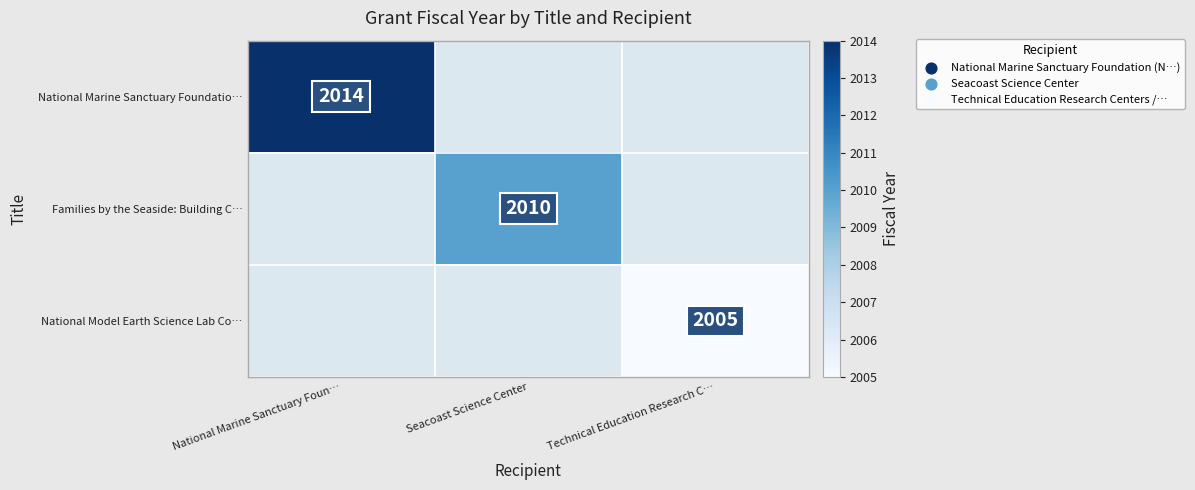

True or false: National Marine Sanctuary Foundatio… has a value of 2014 at National Marine Sanctuary Foun….

True